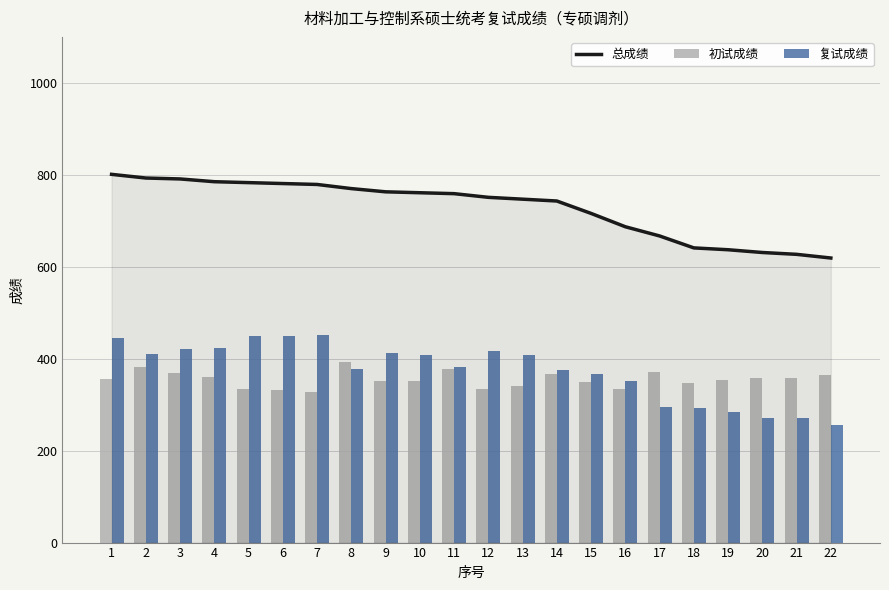

Between 12 and 4, which is larger?

4